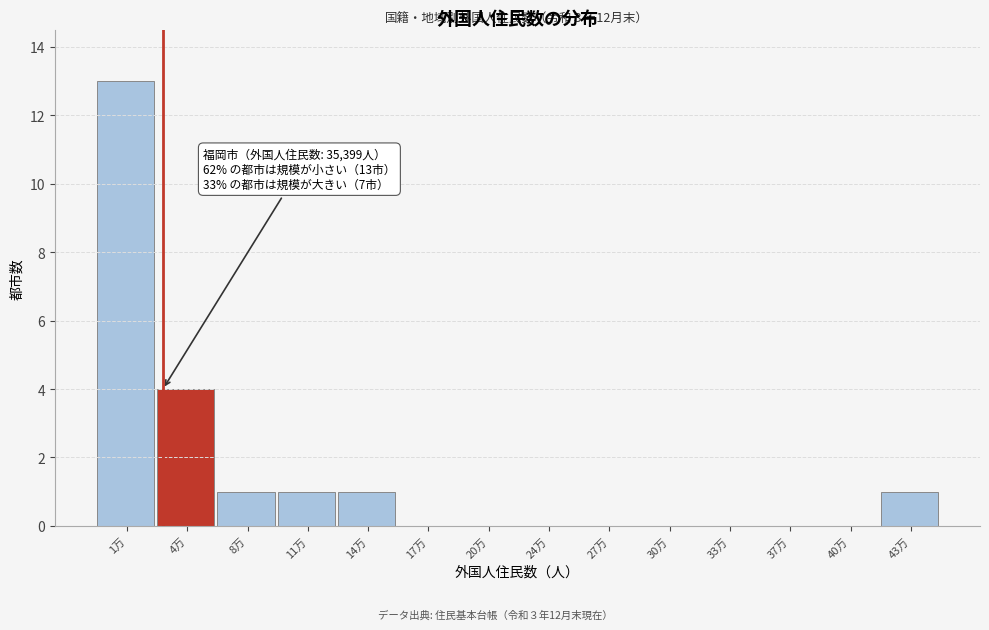

Reading left to right, extract all data points from this chart.

1万=13	4万=4	8万=1	11万=1	14万=1	17万=0	20万=0	24万=0	27万=0	30万=0	33万=0	37万=0	40万=0	43万=1